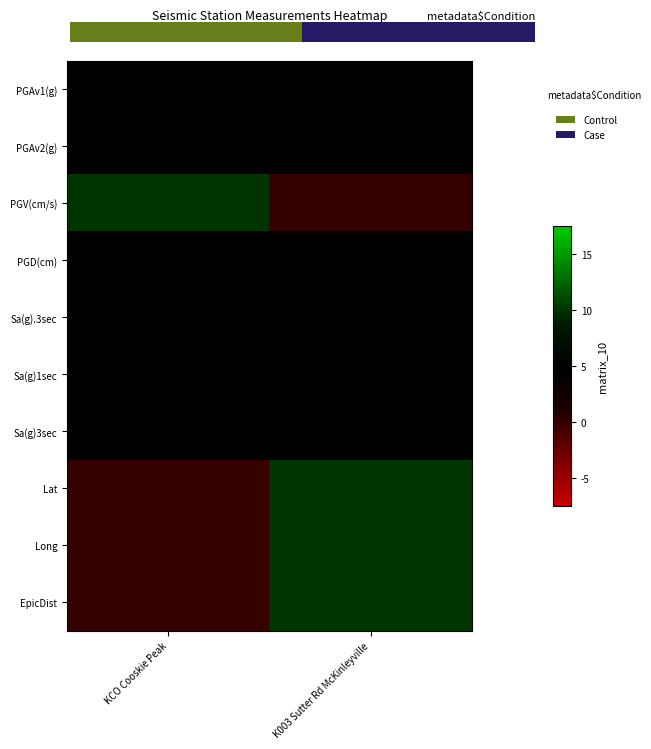

At K003 Sutter Rd McKinleyville, list the series in order from smallest to largest.

PGV(cm/s), PGAv1(g), PGAv2(g), PGD(cm), Sa(g).3sec, Sa(g)1sec, Sa(g)3sec, EpicDist, Long, Lat